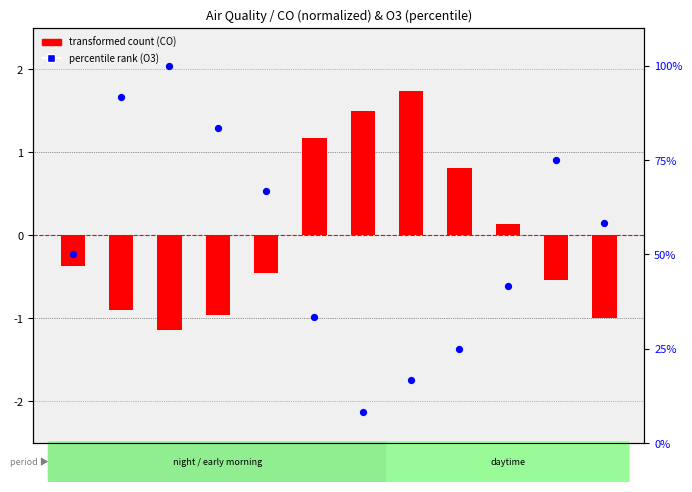

At how many categories does at least one series exceed 86?

2